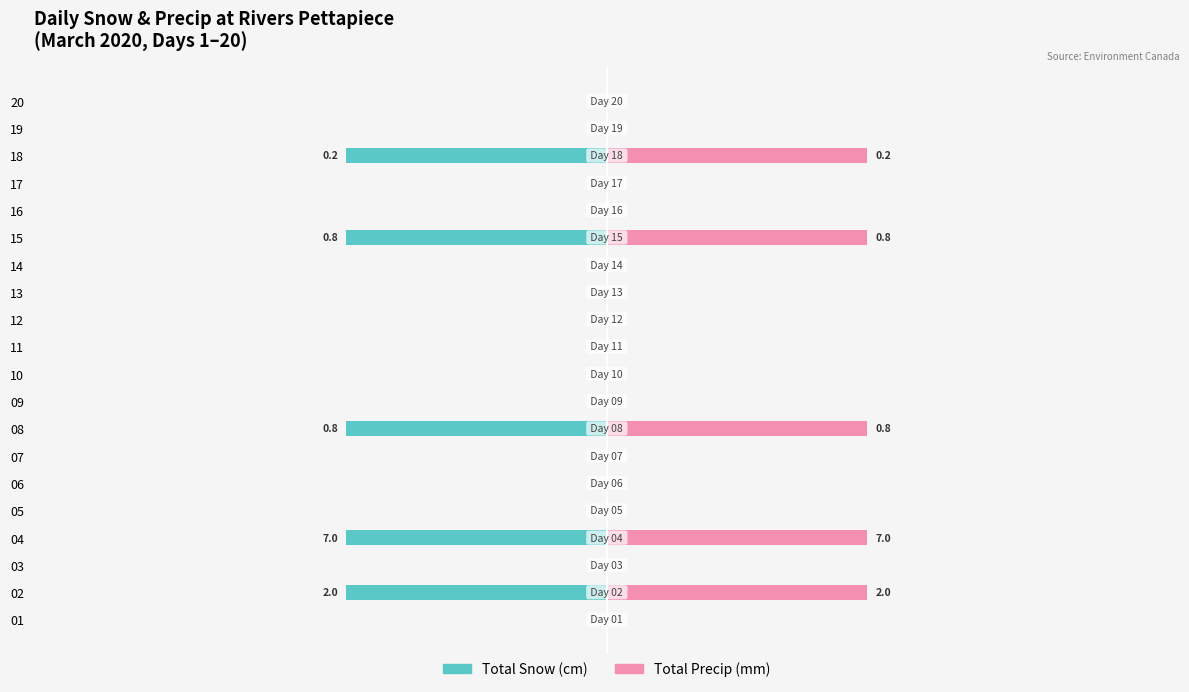

Which category has the lowest value in the Total Snow (cm) series?

02